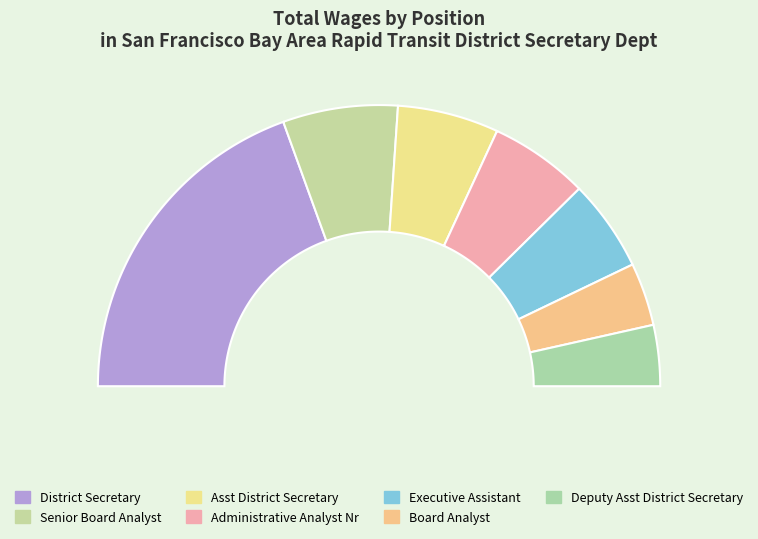

Rank the categories by value from highest to lowest.

District Secretary, Senior Board Analyst, Asst District Secretary, Administrative Analyst Nr, Executive Assistant, Board Analyst, Deputy Asst District Secretary